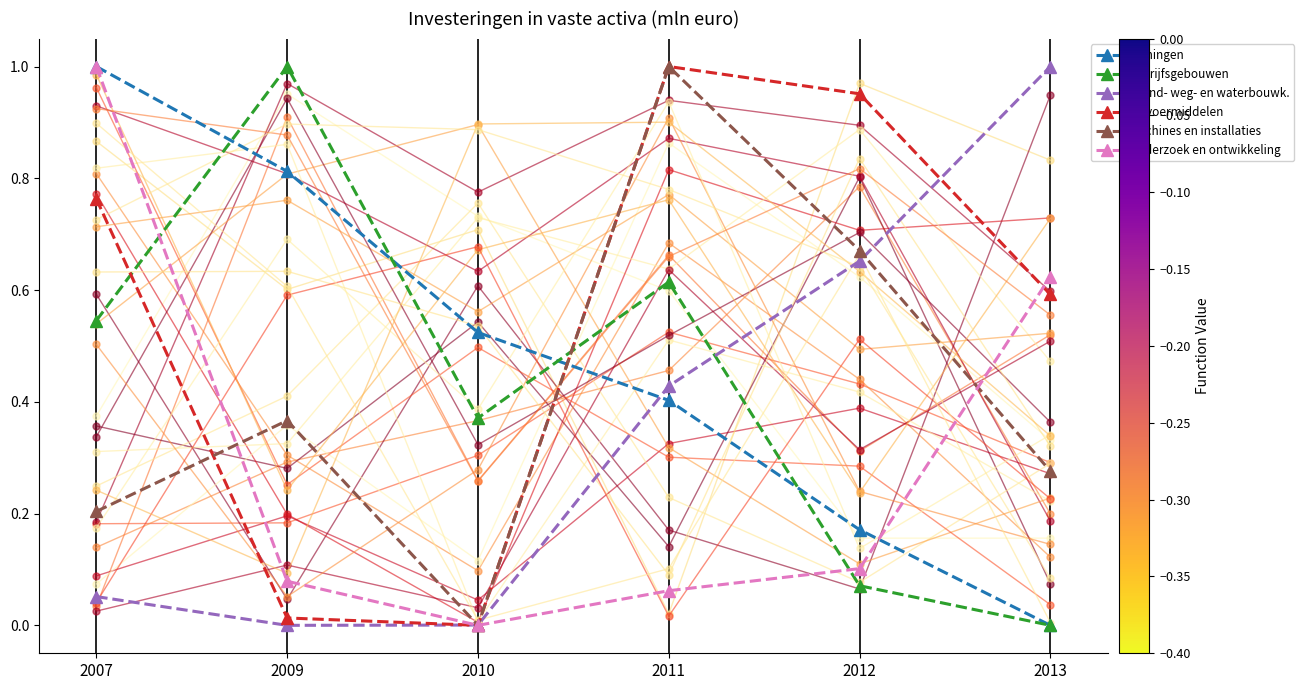

Rank the series at 2012 from highest to lowest value.

Vervoermiddelen, Machines en installaties, Grond- weg- en waterbouwk., Woningen, Onderzoek en ontwikkeling, Bedrijfsgebouwen